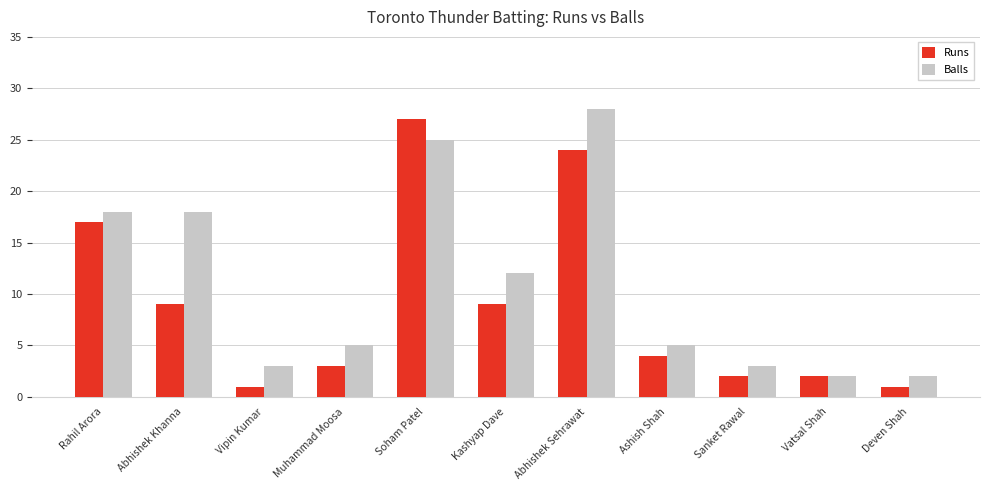

Is the value of Balls at Rahil Arora greater than the value of Runs at Kashyap Dave?

Yes